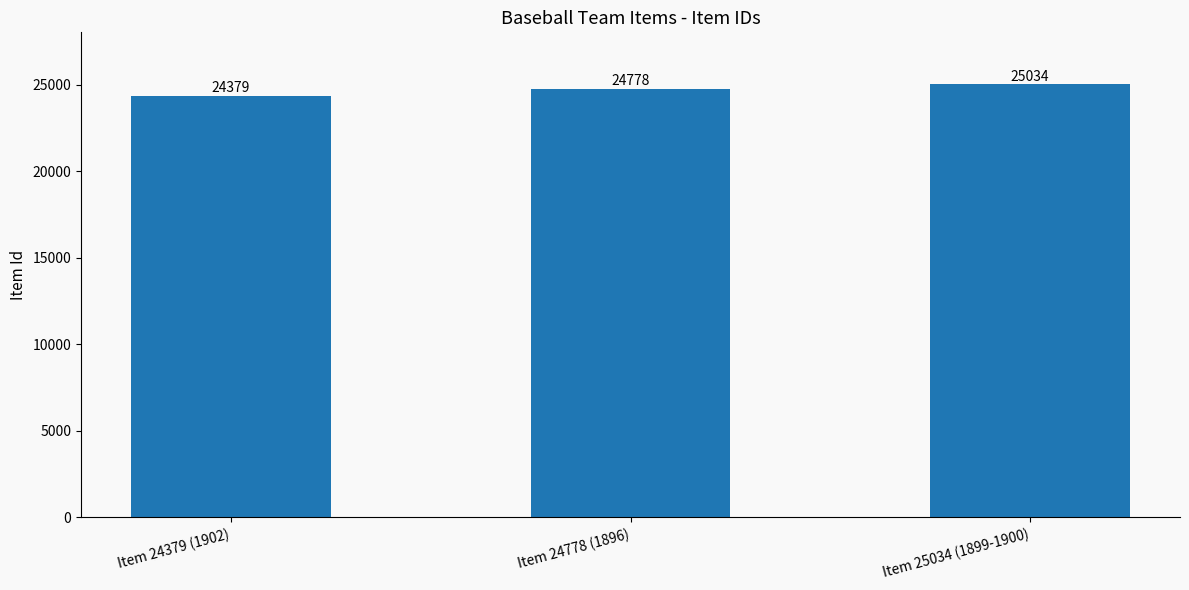

Approximately how many times larger is the value at Item 24778 (1896) compared to Item 25034 (1899-1900)?

1.0